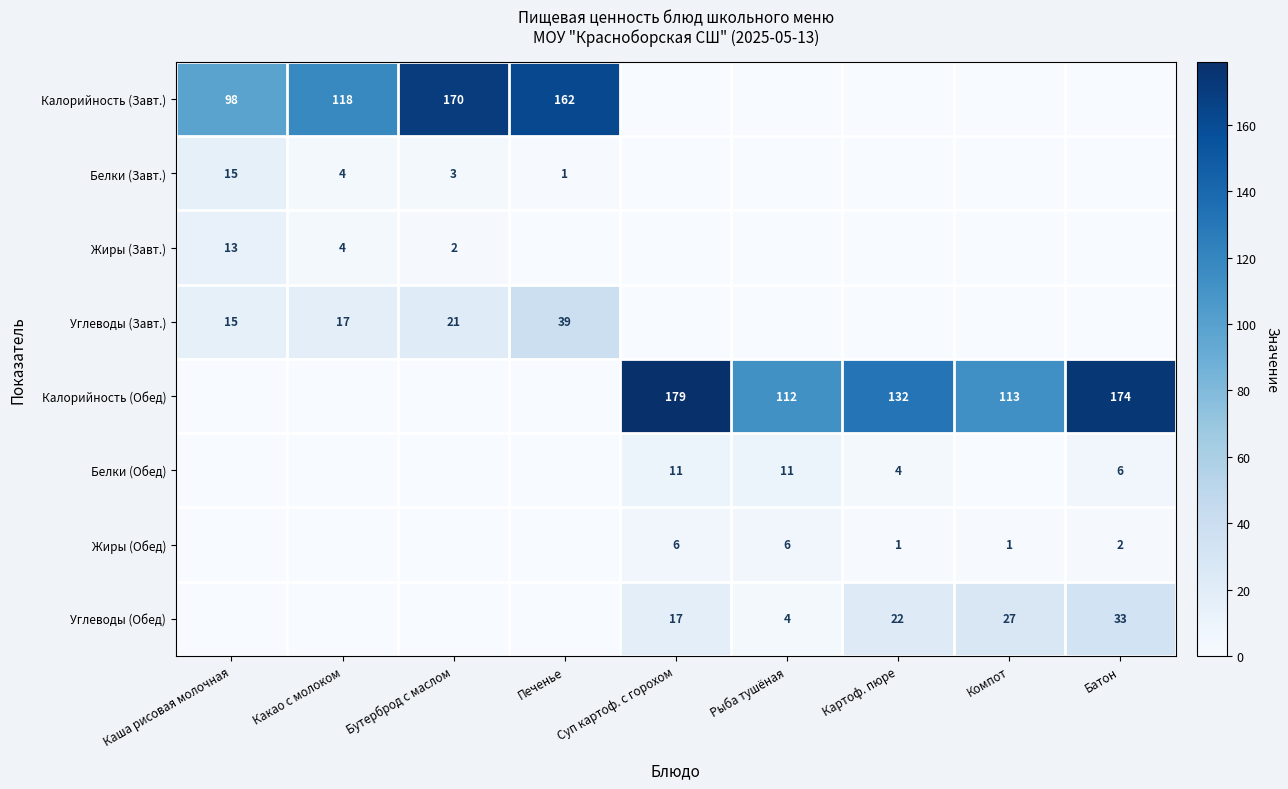

True or false: Белки (Обед) has a value of 11 at Рыба тушёная.

True